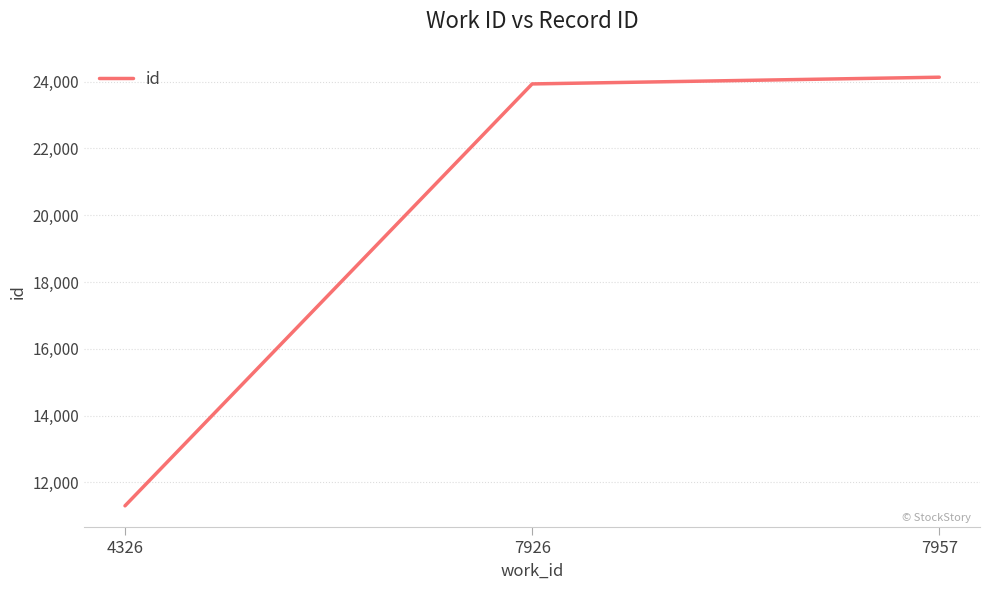

What is the sum of all values?

59359